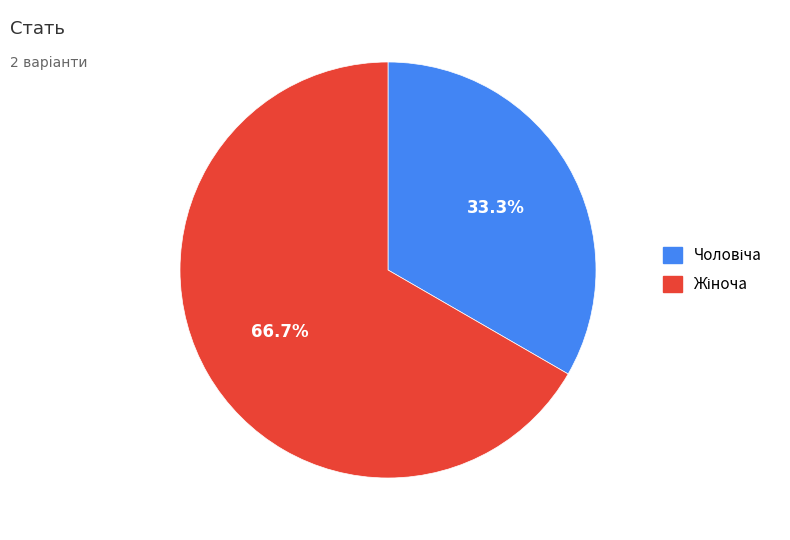

Count the number of slices in the pie.

2